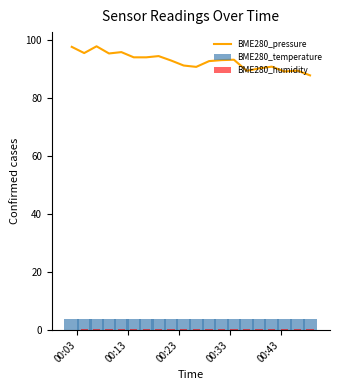

What are all the series names shown in the legend?

BME280_pressure, BME280_temperature, BME280_humidity